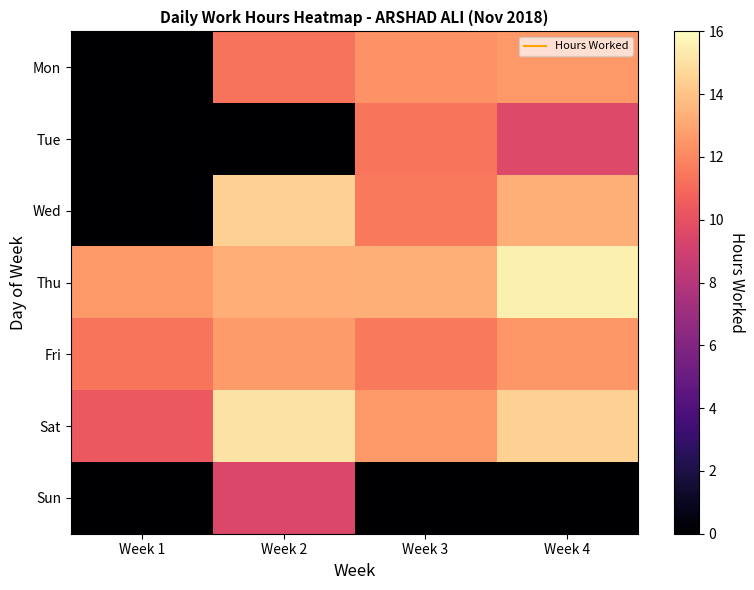

What is the spread (max minus min) of values at Week 1?

12.6